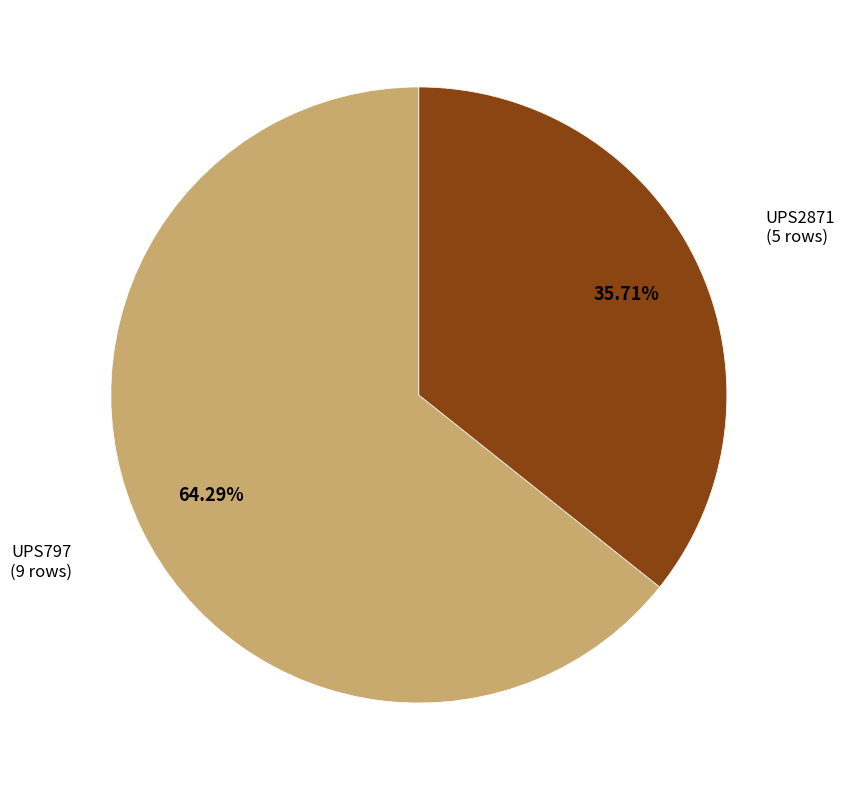

Is there a majority slice in this chart?

Yes